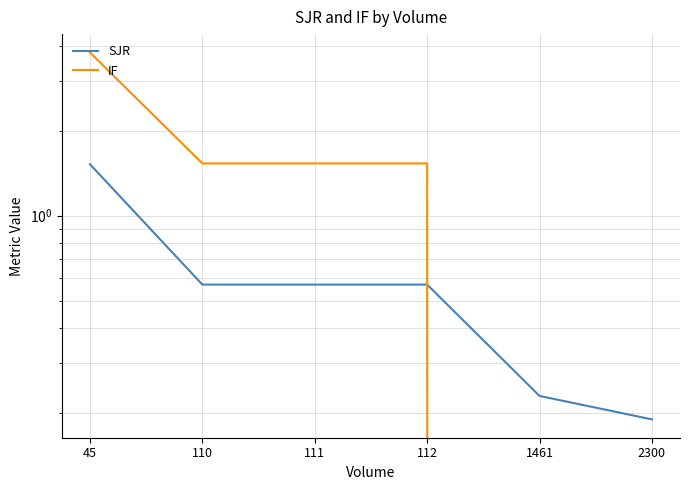

Is it true that SJR equals 0.6 at 112?

True